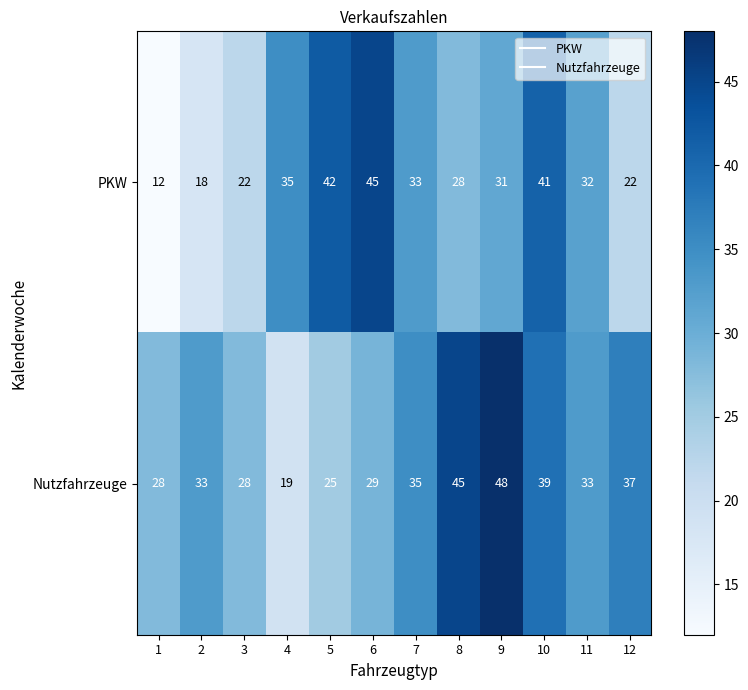

Where is PKW nearest to the value 28?

8